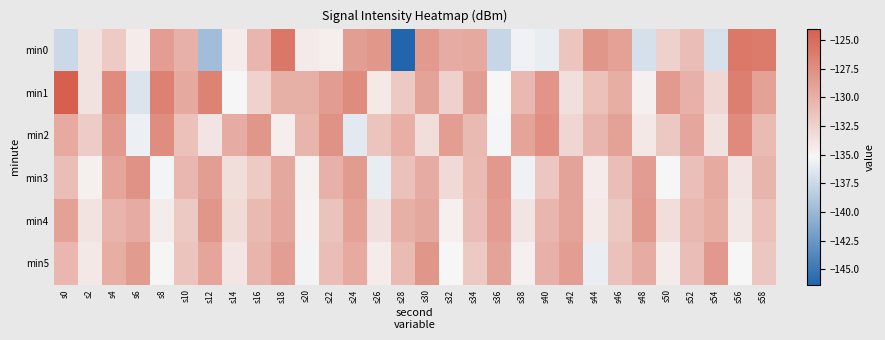

Reading right to left, transcribe all the data shown in this chart.

min0: s58=-126.1	s56=-125.8	s54=-136.7	s52=-130.9	s50=-132.4	s48=-136.9	s46=-128.9	s44=-128.1	s42=-131.5	s40=-135.9	s38=-135.5	s36=-137.7	s34=-129.5	s32=-129.7	s30=-128.3	s28=-146.3	s26=-128.2	s24=-128.7	s22=-134.5	s20=-134.3	s18=-125.8	s16=-130.4	s14=-134.3	s12=-139.6	s10=-130.1	s8=-128.6	s6=-134.4	s4=-131.9	s2=-133.7	s0=-137.4
min1: s58=-128.8	s56=-126.4	s54=-132.9	s52=-130.1	s50=-128.3	s48=-134.7	s46=-129.8	s44=-131.2	s42=-133.5	s40=-127.9	s38=-130.6	s36=-135.1	s34=-128.7	s32=-132.4	s30=-129.0	s28=-131.8	s26=-134.2	s24=-127.3	s22=-128.5	s20=-130.0	s18=-130.0	s16=-132.5	s14=-135.2	s12=-126.7	s10=-129.4	s8=-126.6	s6=-136.6	s4=-127.3	s2=-133.7	s0=-124.0
min2: s58=-130.8	s56=-127.2	s54=-133.6	s52=-129.3	s50=-131.7	s48=-134.1	s46=-128.9	s44=-130.4	s42=-132.8	s40=-127.5	s38=-129.1	s36=-135.3	s34=-130.7	s32=-128.6	s30=-133.4	s28=-129.9	s26=-131.5	s24=-136.2	s22=-127.8	s20=-130.3	s18=-134.5	s16=-128.1	s14=-129.6	s12=-133.8	s10=-131.2	s8=-127.4	s6=-135.7	s4=-128.3	s2=-132.1	s0=-129.5
min3: s58=-130.3	s56=-133.8	s54=-129.5	s52=-131.1	s50=-135.2	s48=-128.5	s46=-130.9	s44=-134.3	s42=-129.0	s40=-131.6	s38=-135.6	s36=-128.2	s34=-130.8	s32=-133.0	s30=-129.7	s28=-131.3	s26=-135.9	s24=-128.4	s22=-130.1	s20=-134.8	s18=-129.4	s16=-131.9	s14=-133.3	s12=-128.7	s10=-130.5	s8=-135.4	s6=-127.8	s4=-129.2	s2=-134.6	s0=-131.0
min4: s58=-131.2	s56=-134.0	s54=-129.8	s52=-130.6	s50=-133.4	s48=-128.3	s46=-131.7	s44=-134.2	s42=-129.1	s40=-130.4	s38=-133.8	s36=-128.5	s34=-131.0	s32=-134.6	s30=-129.4	s28=-130.0	s26=-133.5	s24=-128.8	s22=-131.4	s20=-134.9	s18=-129.3	s16=-130.7	s14=-133.1	s12=-128.1	s10=-131.8	s8=-134.4	s6=-129.6	s4=-130.2	s2=-133.7	s0=-128.9
min5: s58=-131.6	s56=-135.1	s54=-128.2	s52=-130.9	s50=-134.4	s48=-129.7	s46=-131.3	s44=-135.8	s42=-128.6	s40=-130.1	s38=-134.7	s36=-129.0	s34=-131.8	s32=-135.2	s30=-128.1	s28=-130.8	s26=-134.3	s24=-129.5	s22=-131.0	s20=-135.5	s18=-128.7	s16=-130.3	s14=-133.9	s12=-129.2	s10=-131.5	s8=-135.0	s6=-128.4	s4=-129.8	s2=-134.1	s0=-130.5